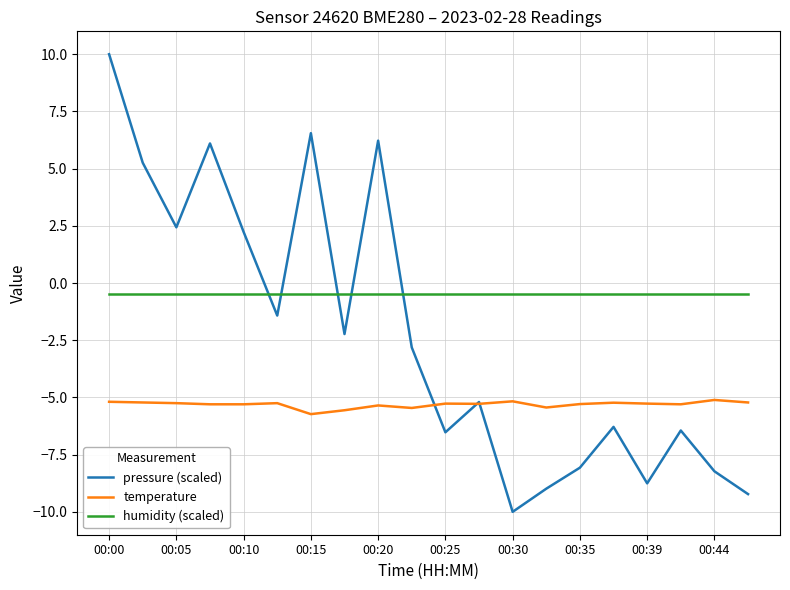

Which series has the largest range (max minus min)?

pressure (scaled)